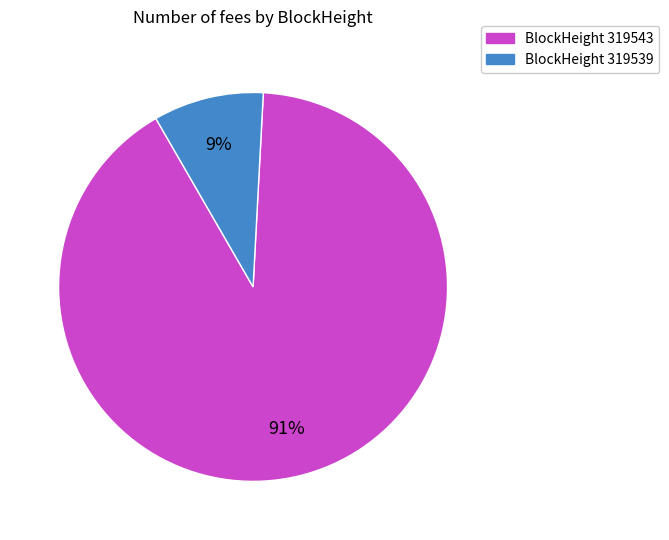

To the nearest percent, what is the difference between the largest and smallest slice percentages?

82%